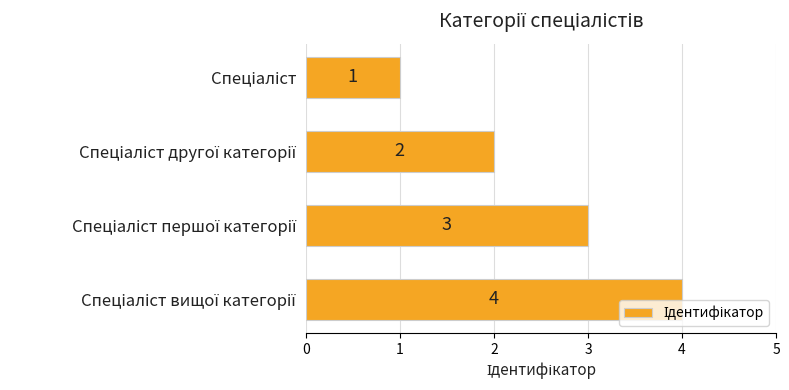

How many categories are shown in the chart?

4